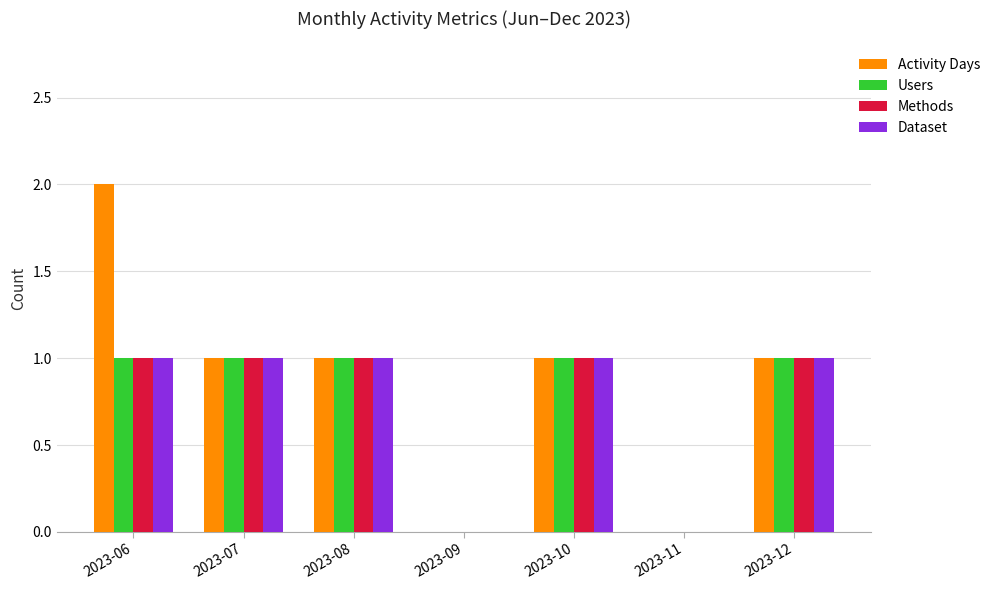

What is the maximum value for Users?

1